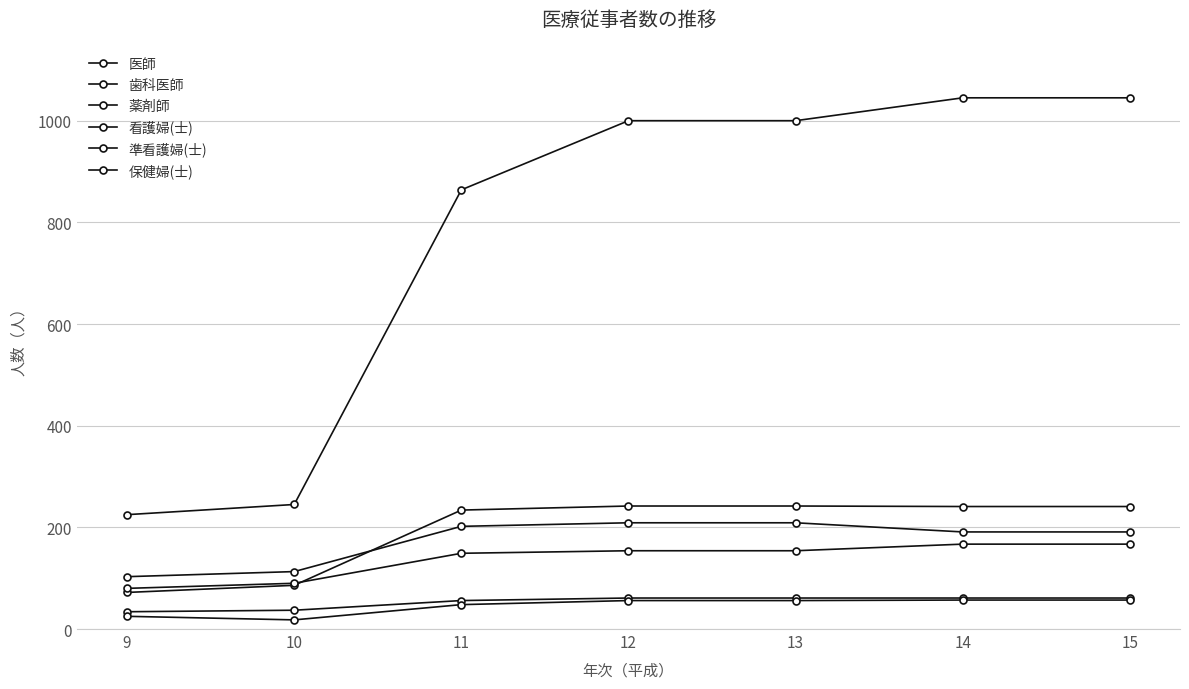

What is the average value of the 医師 series?

194